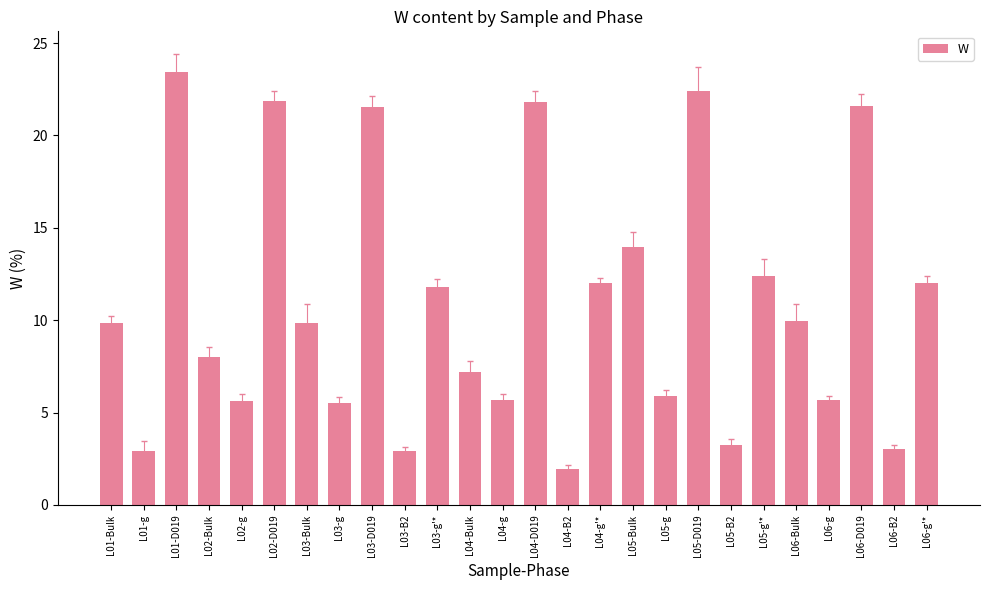

What is the label of the 11th bar from the left?

L03-g'*